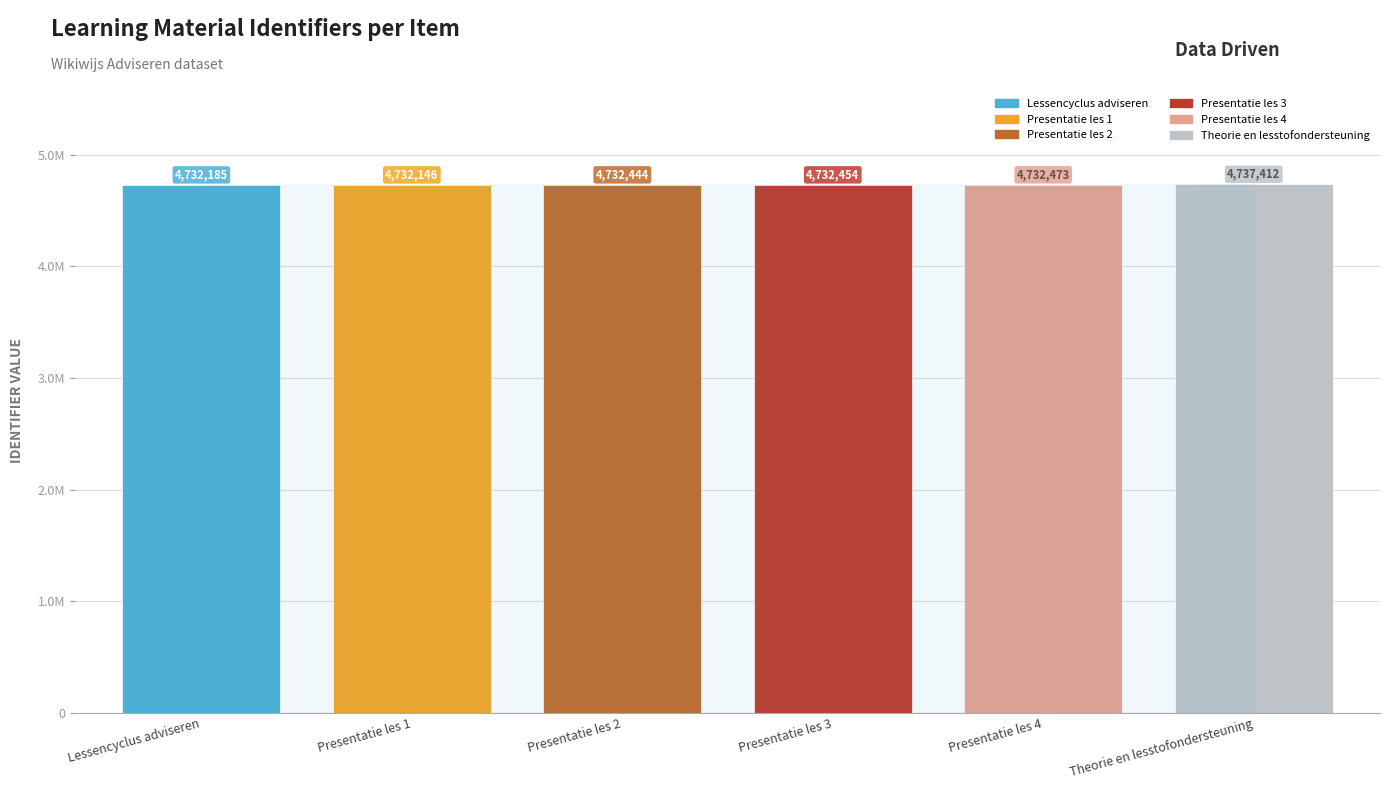

At which label does the data first exceed 4732454?

Presentatie les 4